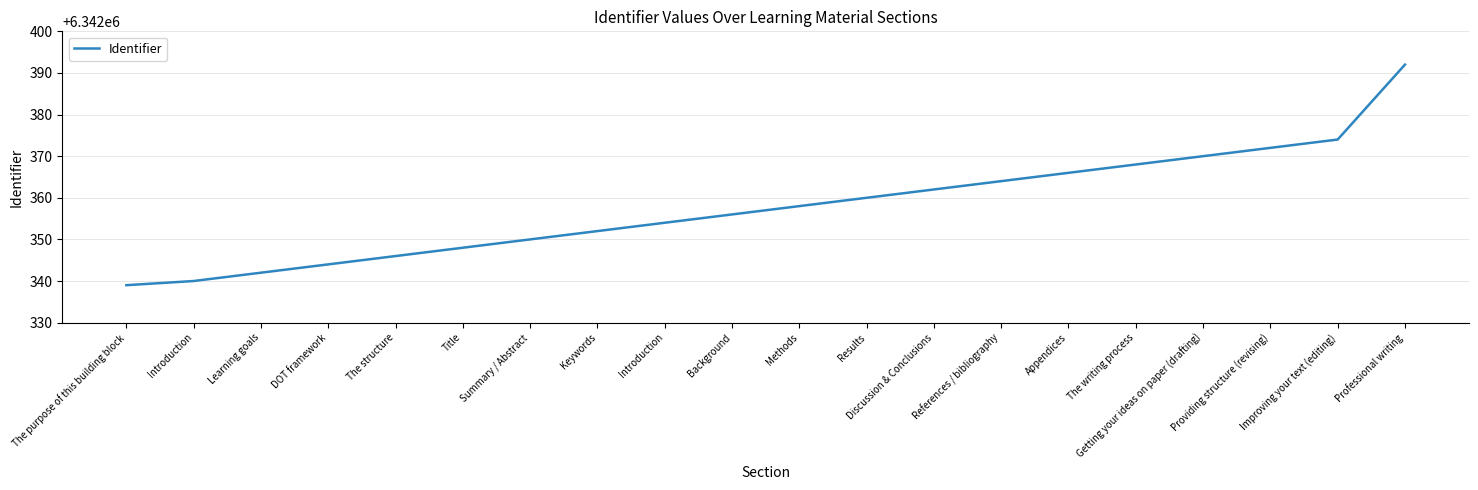

What is the difference between the values at Professional writing and The structure?

46